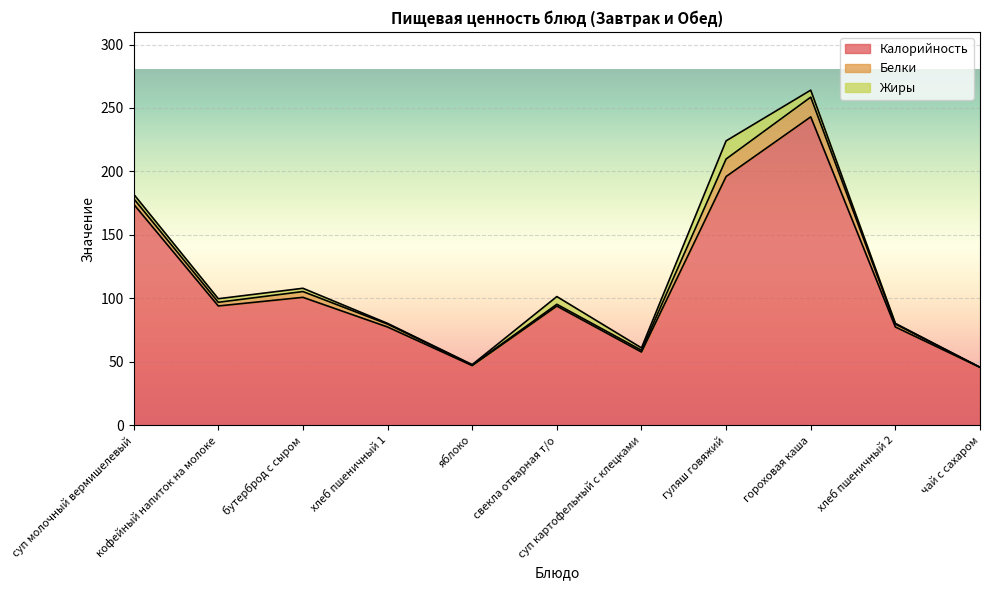

What is the difference between the highest and lowest values at хлеб пшеничный 1?

76.8